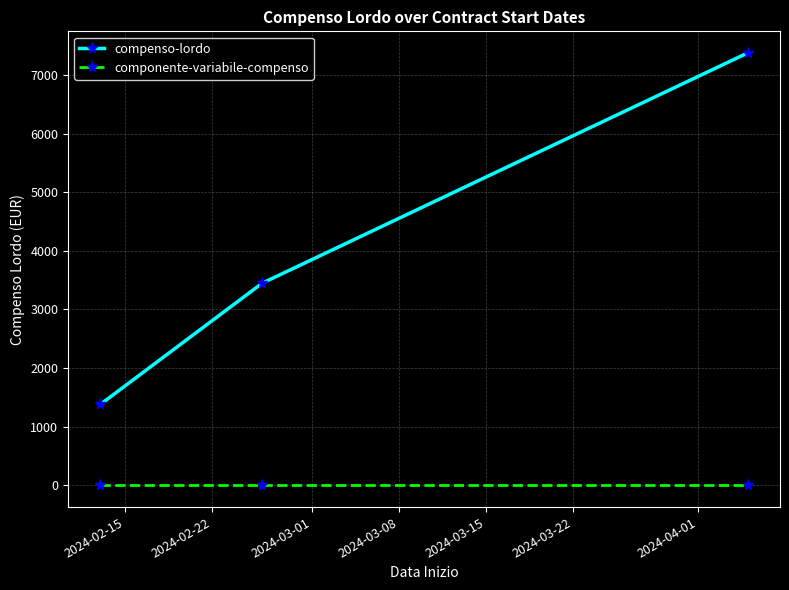

What is the minimum value for compenso-lordo?

1382.5